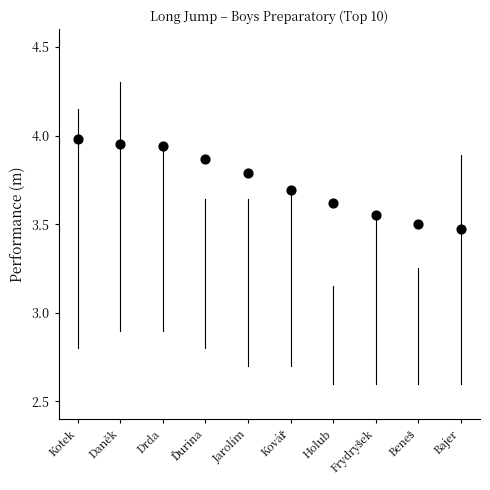

What is the average Y value?

3.7